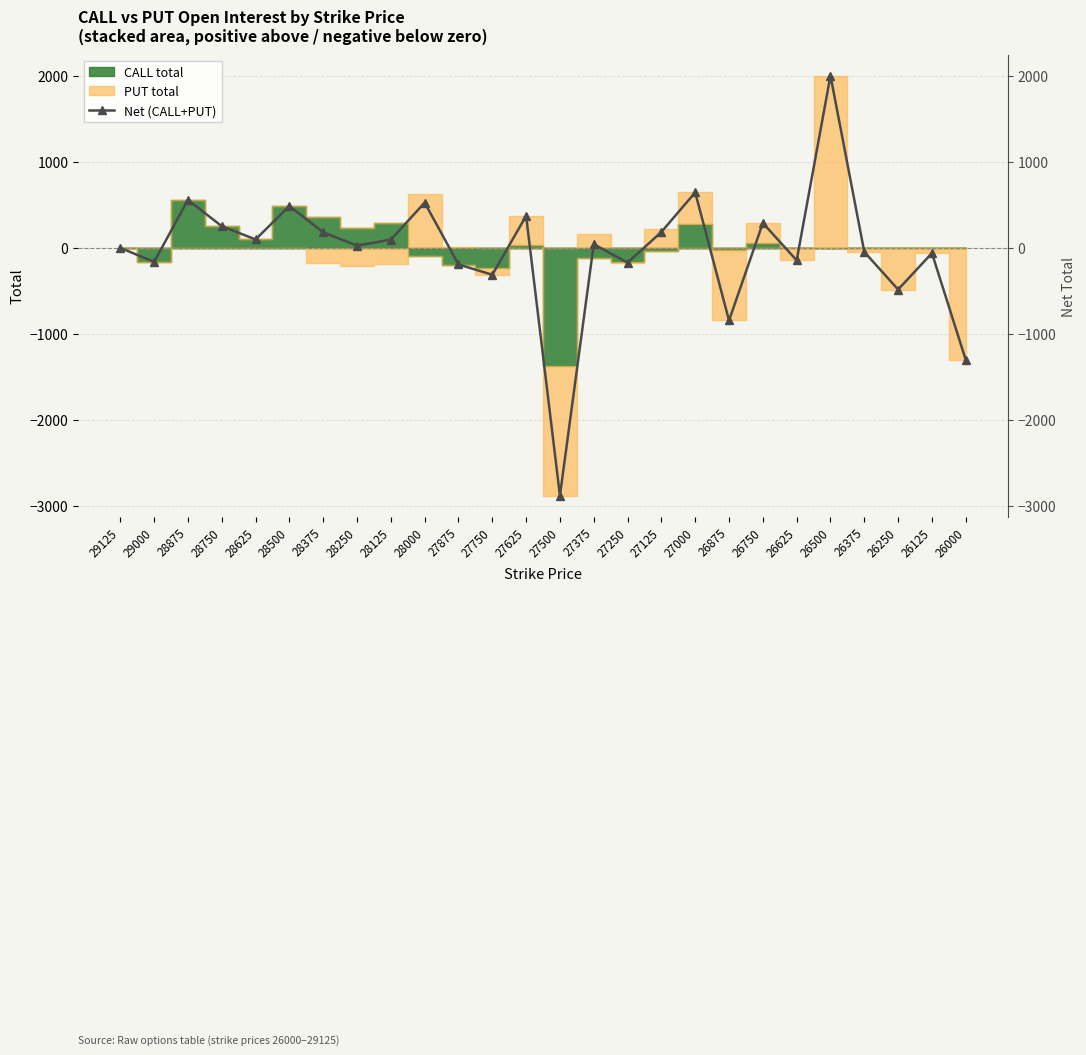

Which label corresponds to the largest value in the chart?

26500